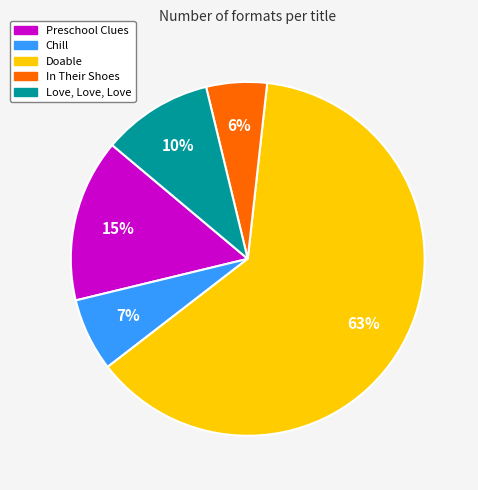

To the nearest percent, what is the difference between the Chill and Love, Love, Love slice percentages?

3%